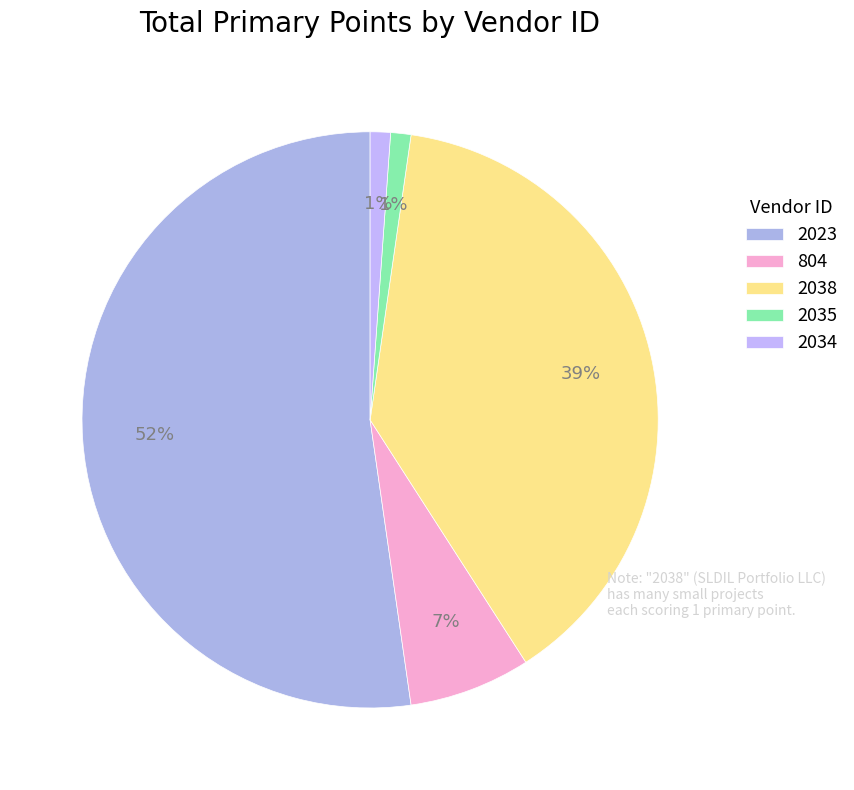

To the nearest percent, what portion does 2023 represent?

52%